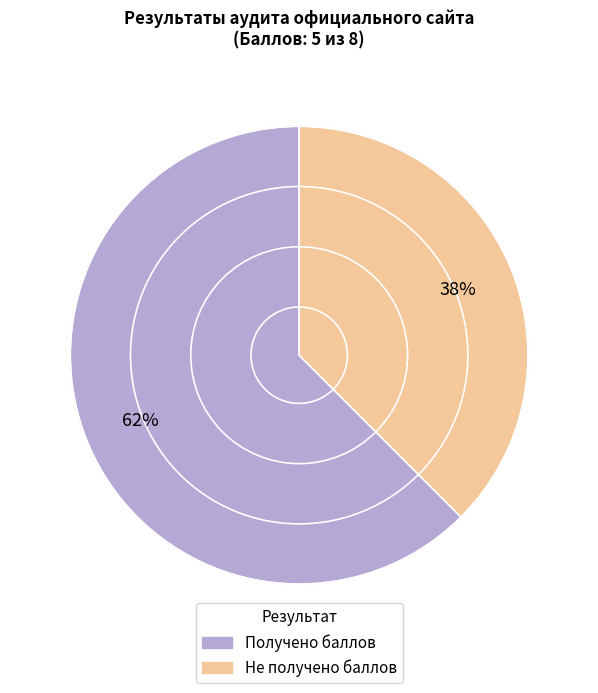

The 4 slice represents 30% of the pie. True or false?

False